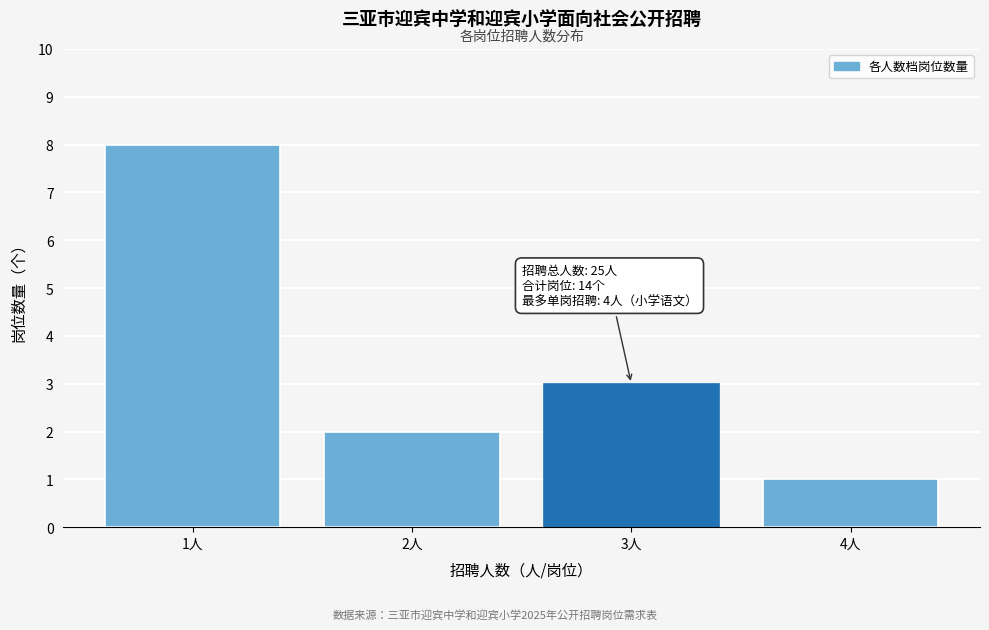

Reading left to right, transcribe all the data shown in this chart.

8	2	3	1